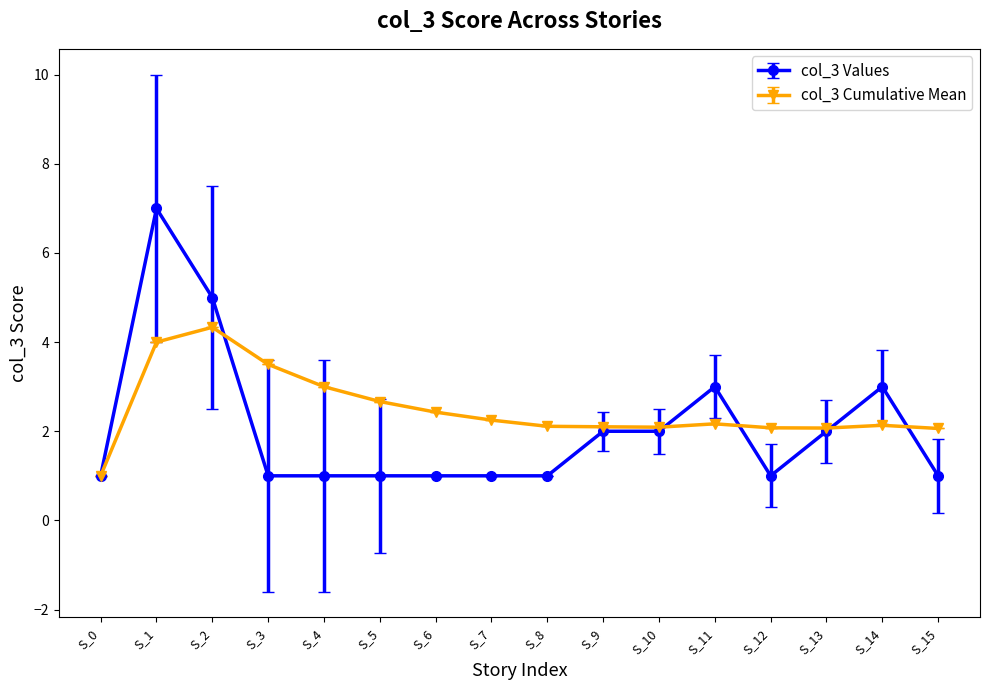

List the series in order of their peak value, lowest first.

col_3 Cumulative Mean, col_3 Values